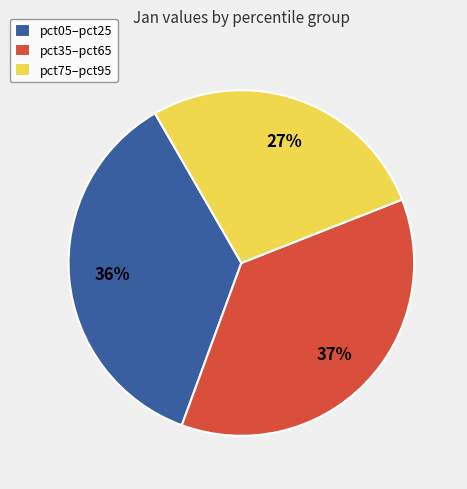

To the nearest percent, what portion does pct05–pct25 represent?

36%